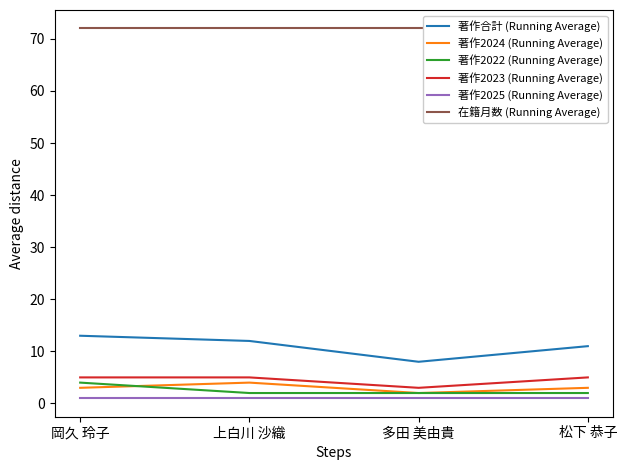

What are all the series names shown in the legend?

著作合計 (Running Average), 著作2024 (Running Average), 著作2022 (Running Average), 著作2023 (Running Average), 著作2025 (Running Average), 在籍月数 (Running Average)